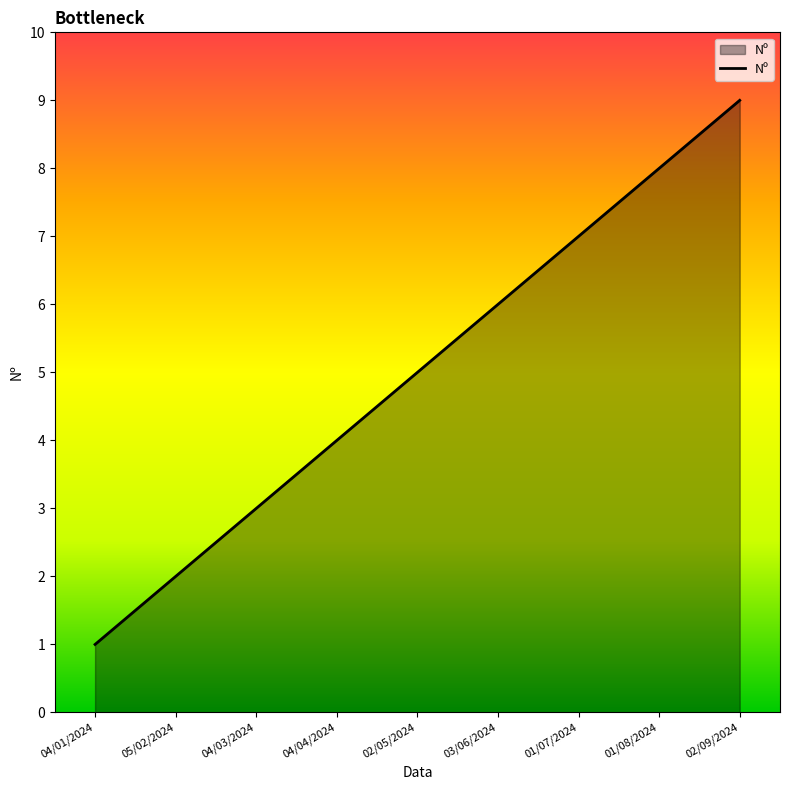

What is the change in value from 04/03/2024 to 01/07/2024?

+4